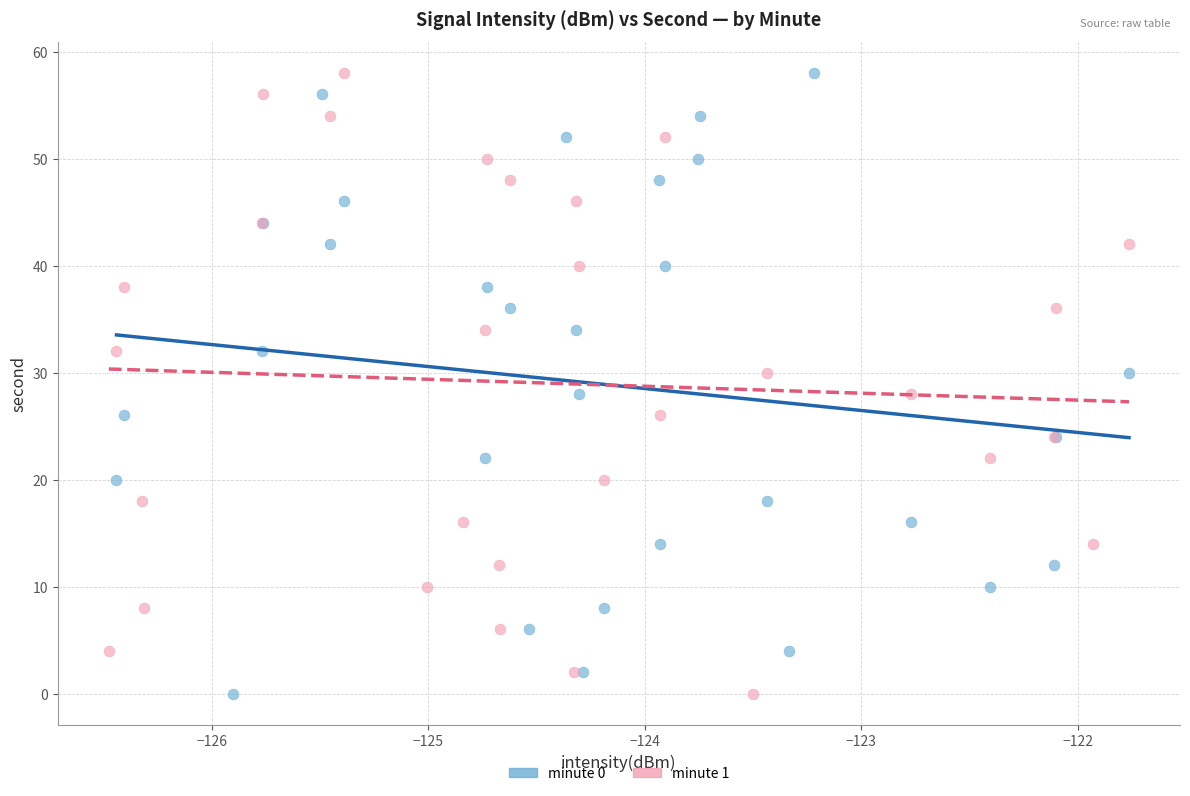

What are all the series names shown in the legend?

minute 0, minute 1